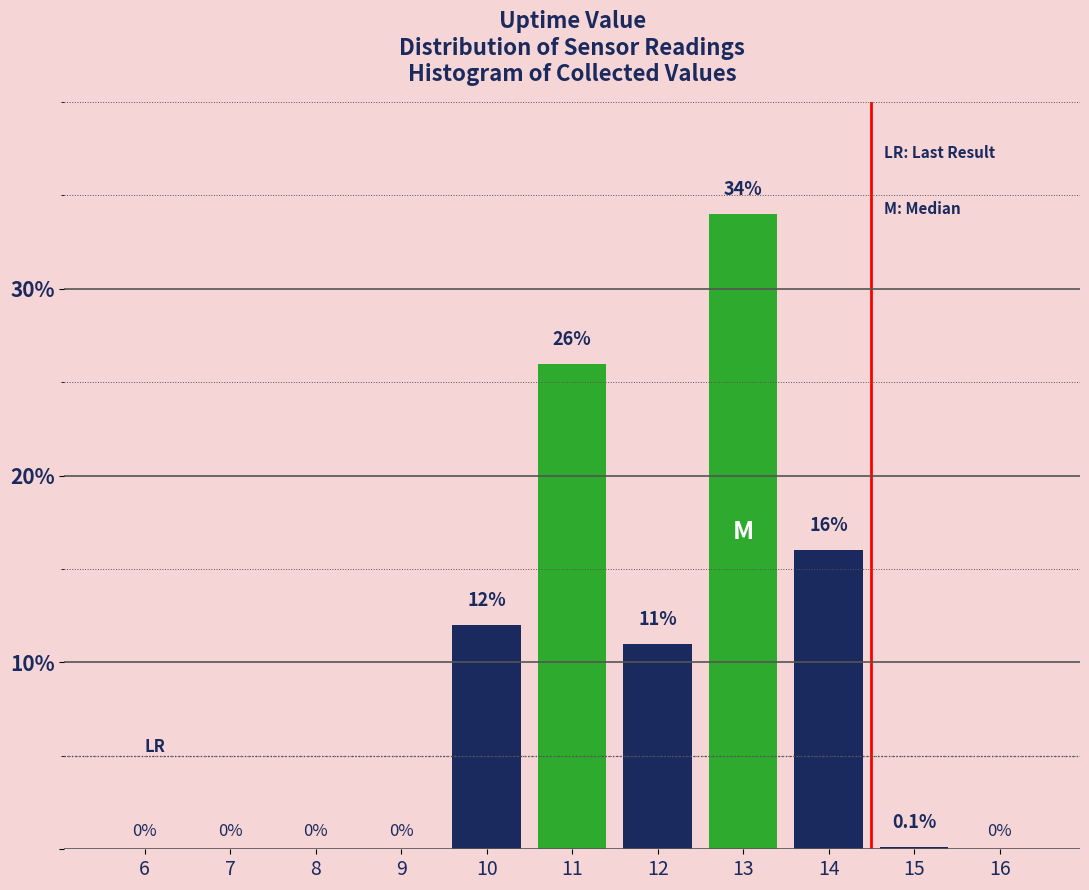

Reading left to right, extract all data points from this chart.

6=0.0	7=0.0	8=0.0	9=0.0	10=12.0	11=26.0	12=11.0	13=34.0	14=16.0	15=0.1	16=0.0